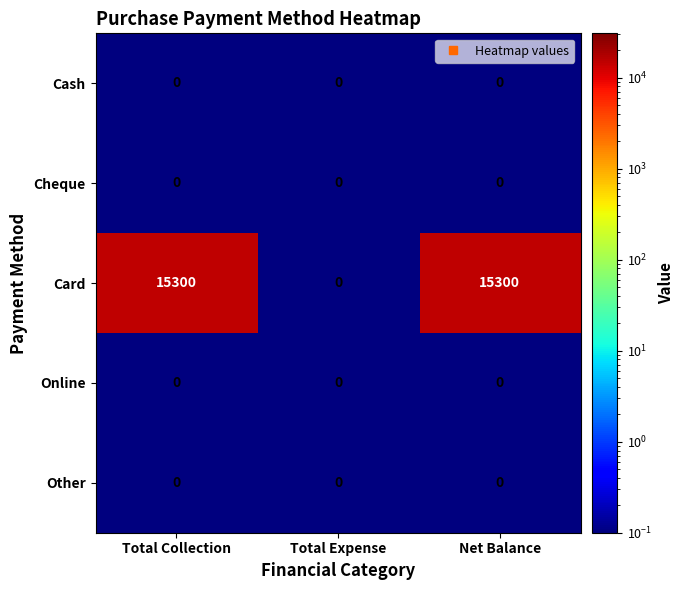

At how many categories does at least one series exceed 8682?

2